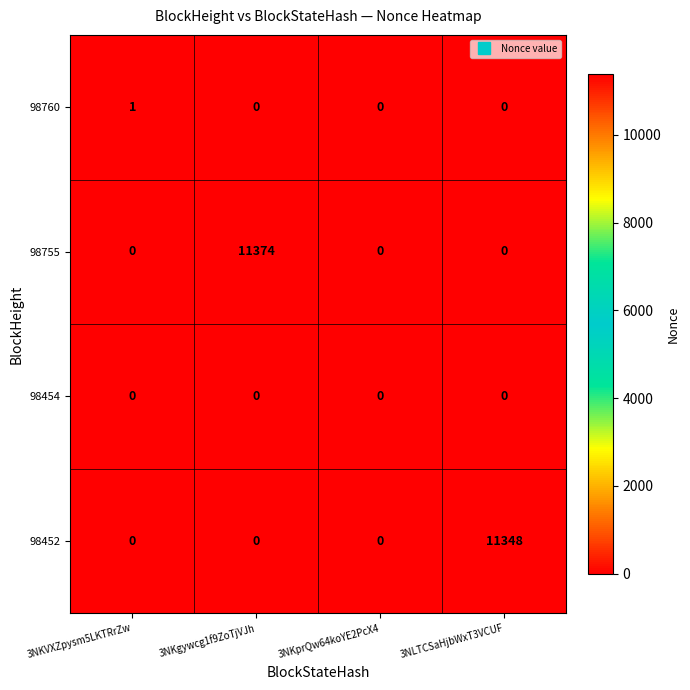

Reading left to right, what are all the values shown in this chart?

98760: 1	0	0	0
98755: 0	11374	0	0
98454: 0	0	0	0
98452: 0	0	0	11348